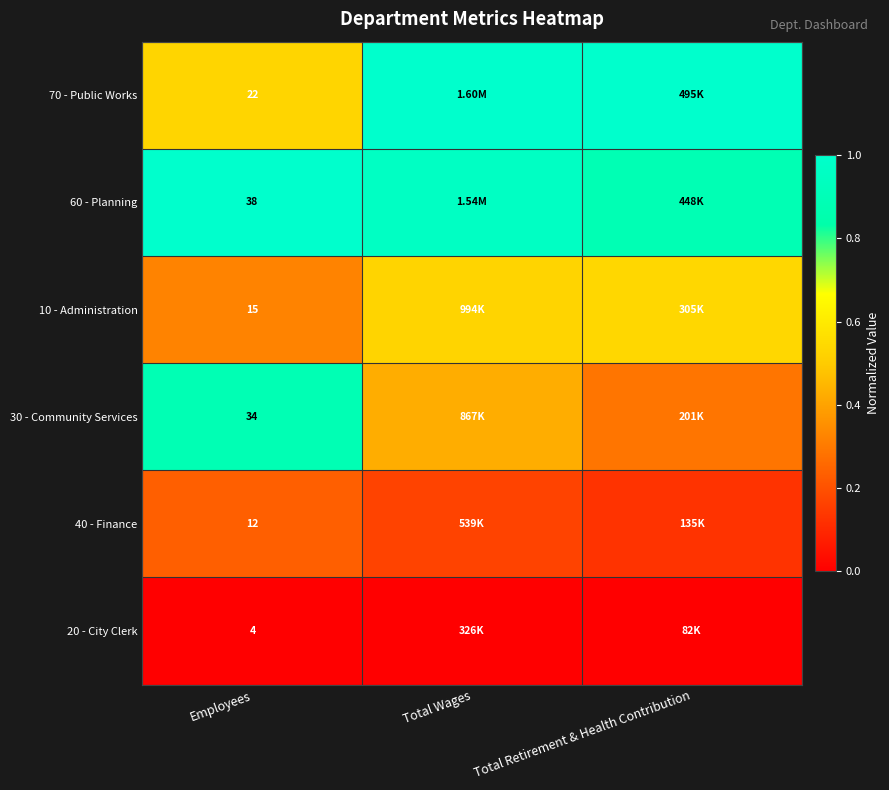

True or false: 10 - Administration has a value of 0.3 at Employees.

True